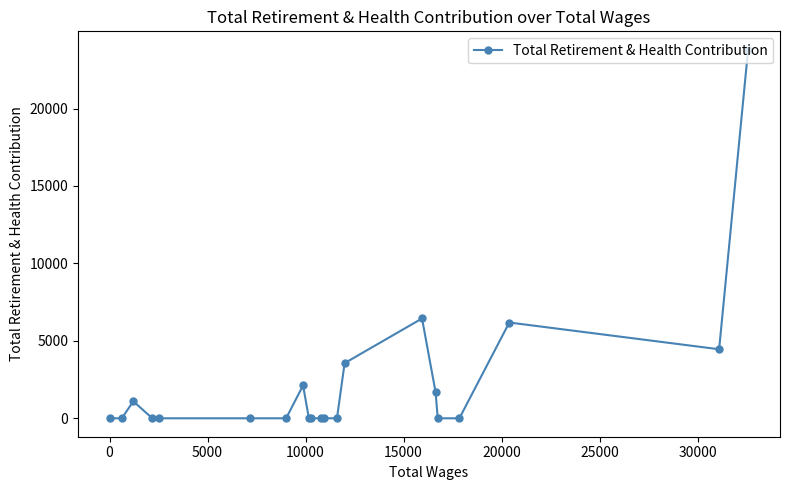

What is the greatest value displayed?

23796